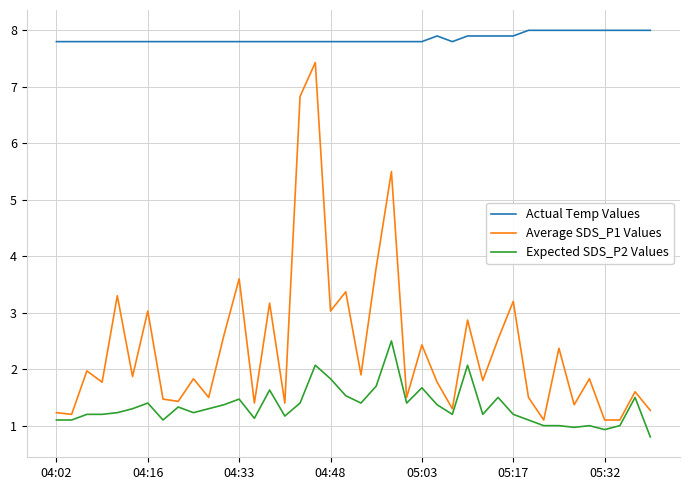

True or false: Expected SDS_P2 Values and Actual Temp Values intersect in this chart.

False